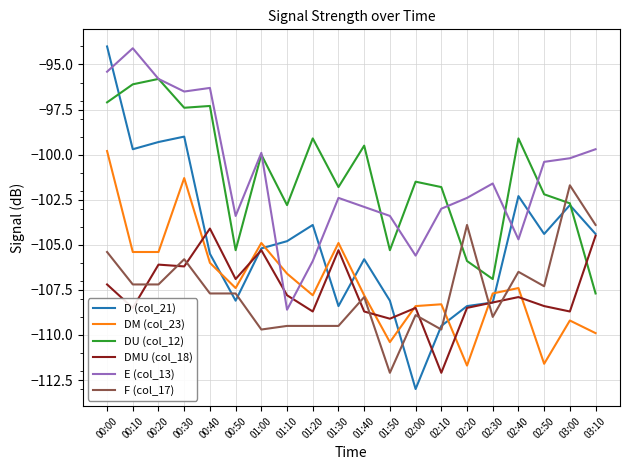

What is the lowest value of the F (col_17) series?

-112.1